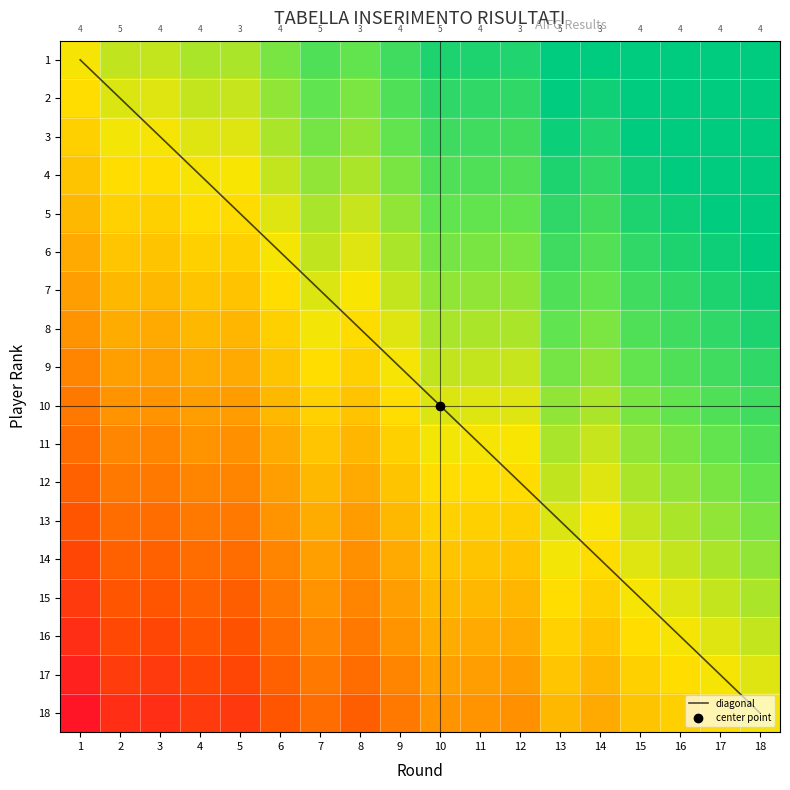

Is it true that 11 equals 0.5 at 16?

True